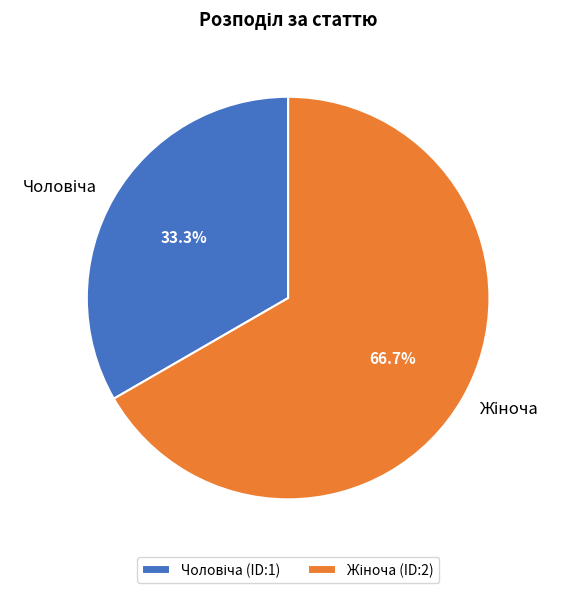

Does any single category account for the majority?

Yes